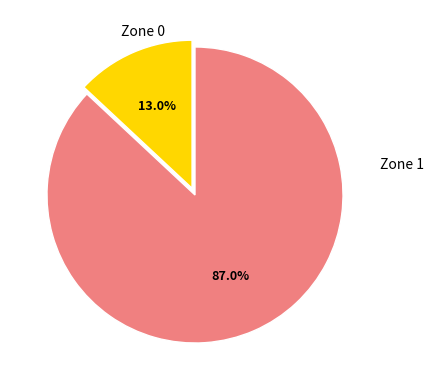

To the nearest percent, what is the difference between the largest and smallest slice percentages?

74%